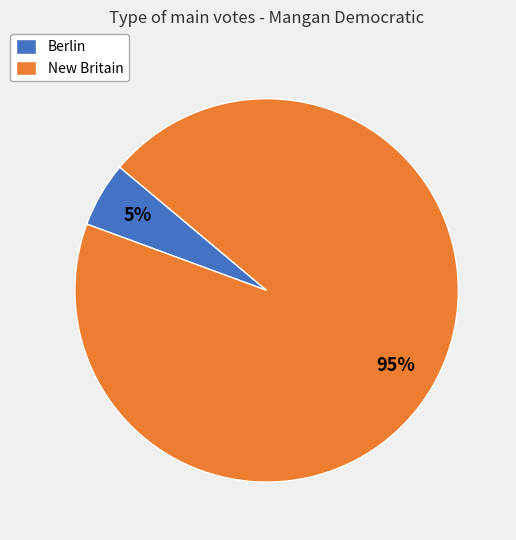

Which category has the biggest portion of the pie?

New Britain